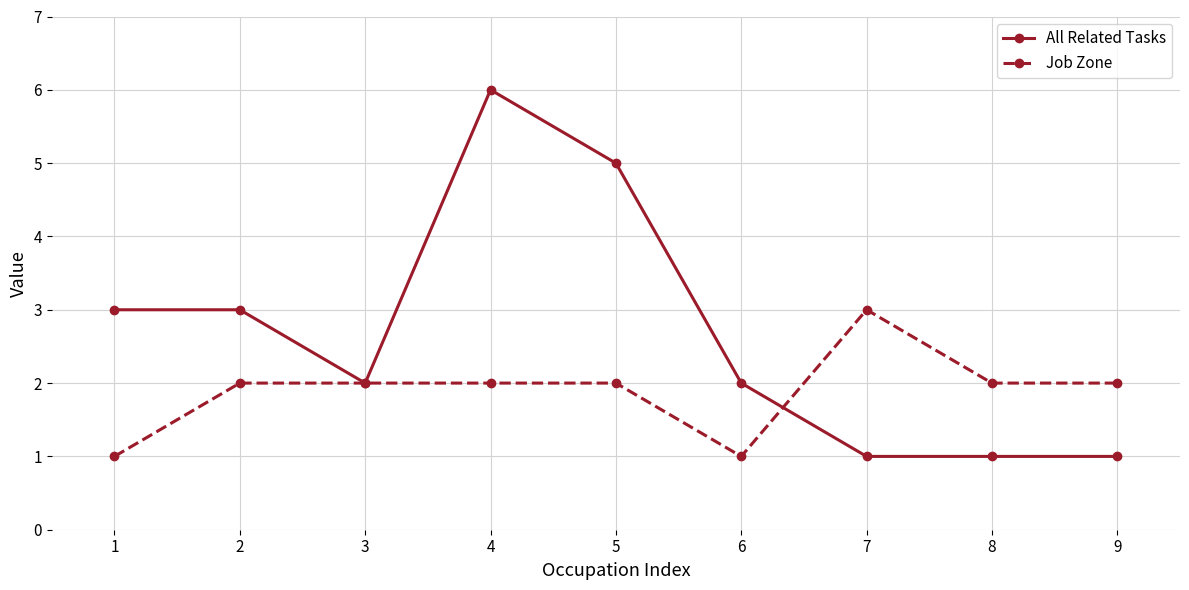

Rank the series by their maximum value, from highest to lowest.

All Related Tasks, Job Zone